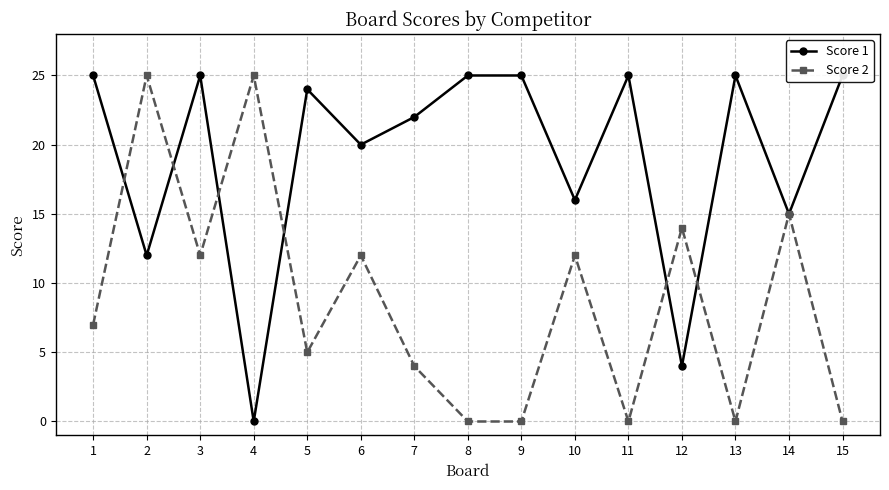

What is the difference between the Score 2 values at 15 and 3?

12